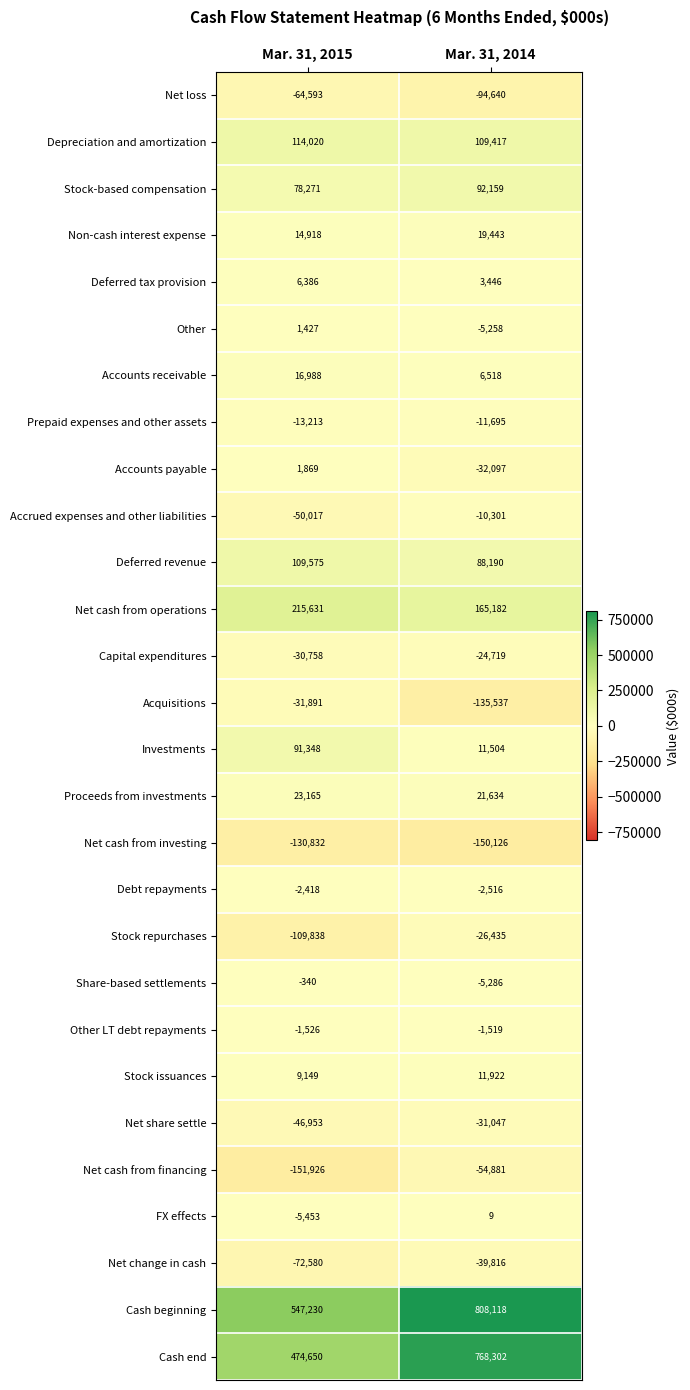

What is the difference between the highest and lowest values at Mar. 31, 2015?

699156